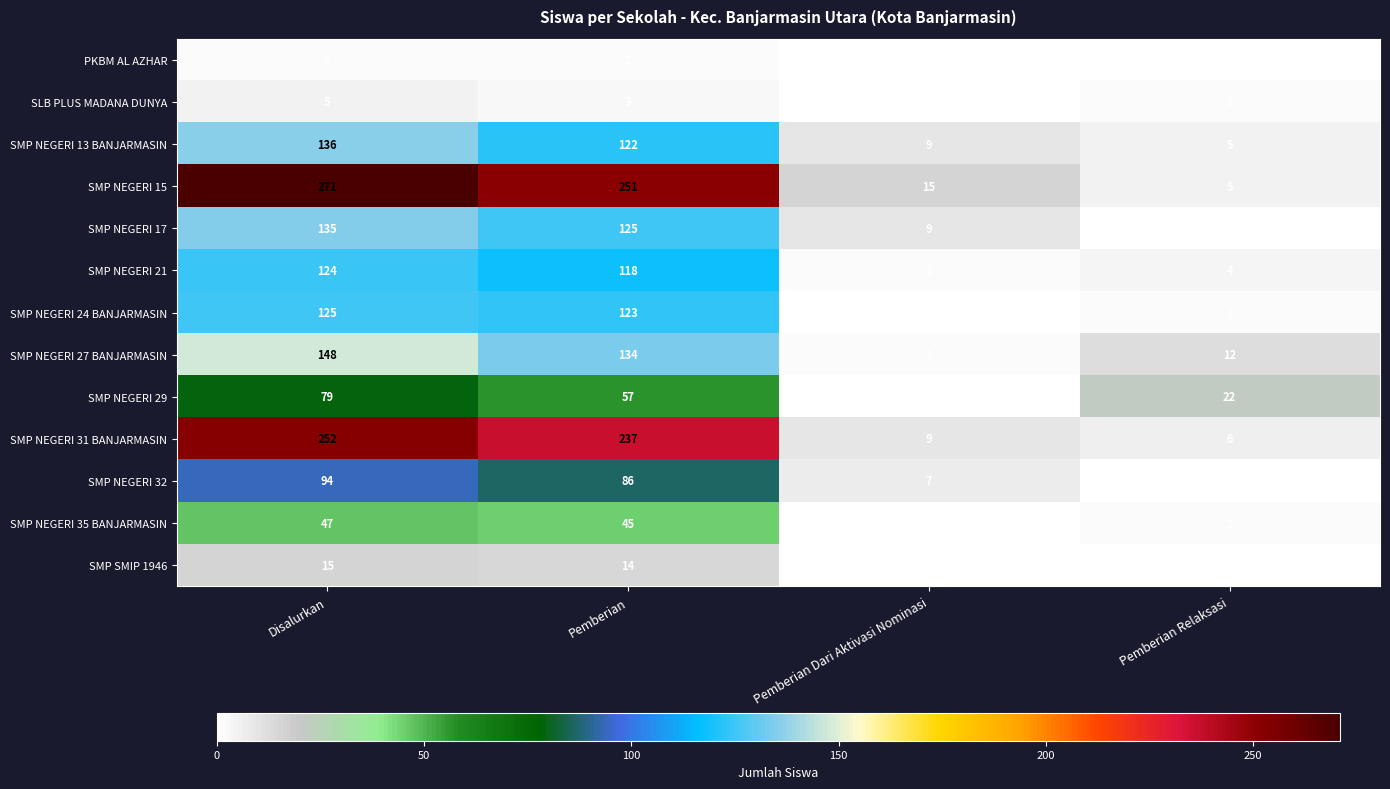

What is the total value across all series at Pemberian Dari Aktivasi Nominasi?

53